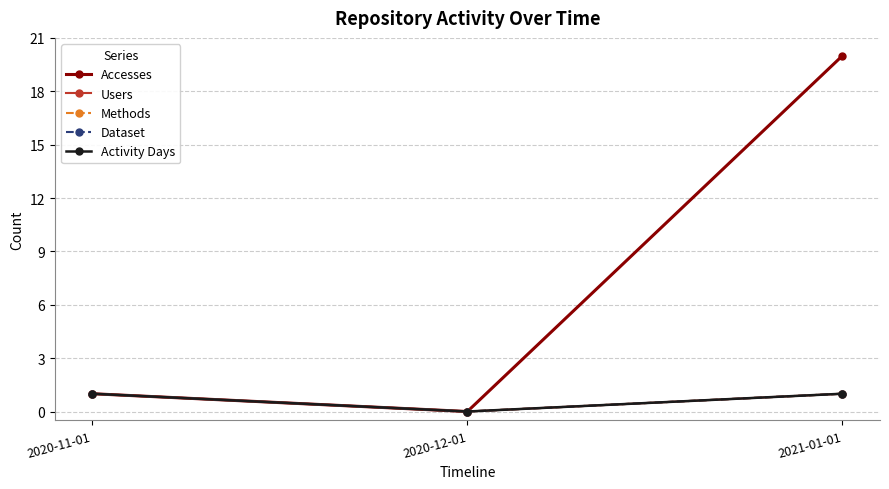

Does the chart have visible grid lines?

Yes